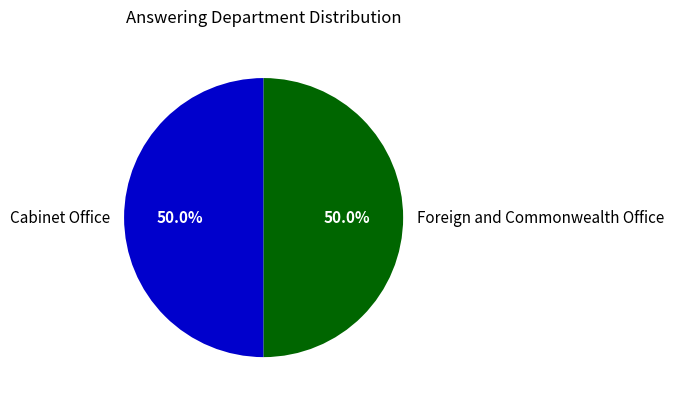

Approximately how many times larger is the value at Cabinet Office compared to Foreign and Commonwealth Office?

1.0